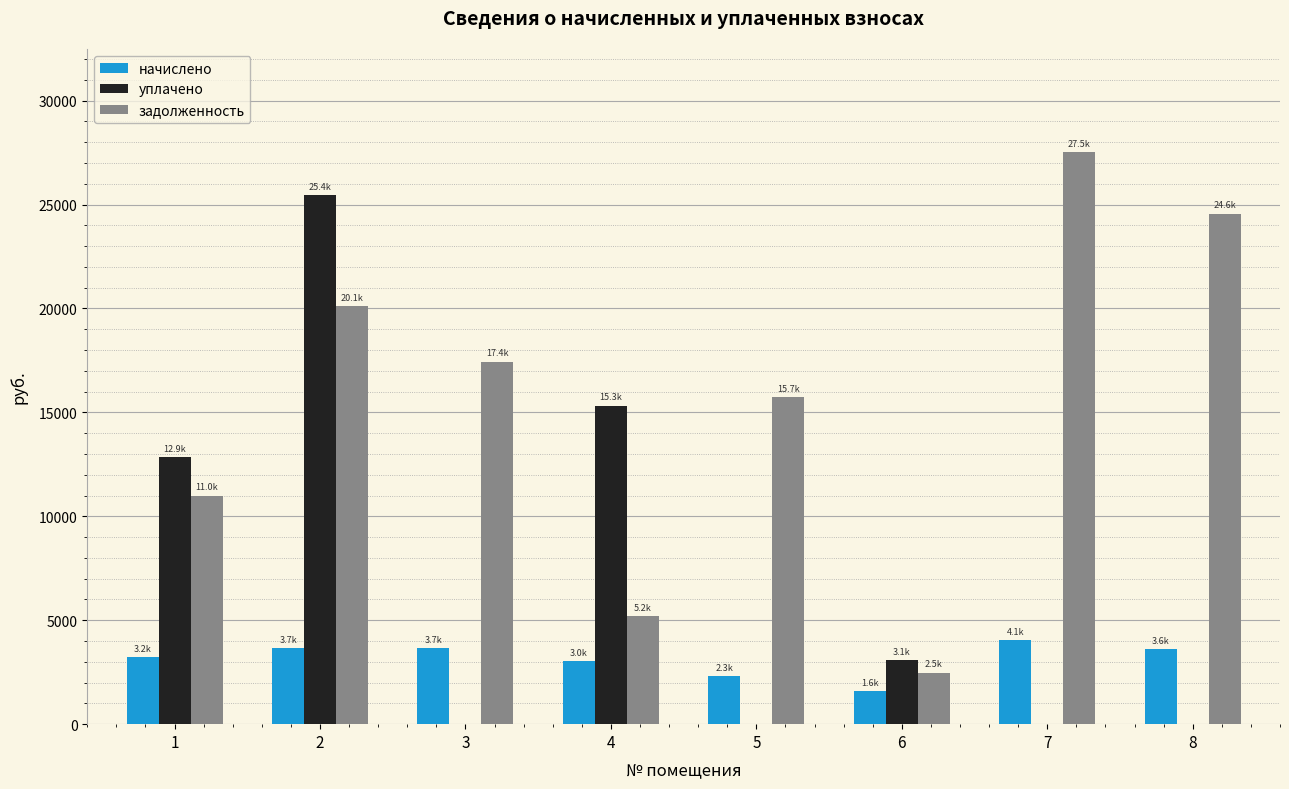

What is the highest value of the задолженность series?

27527.8